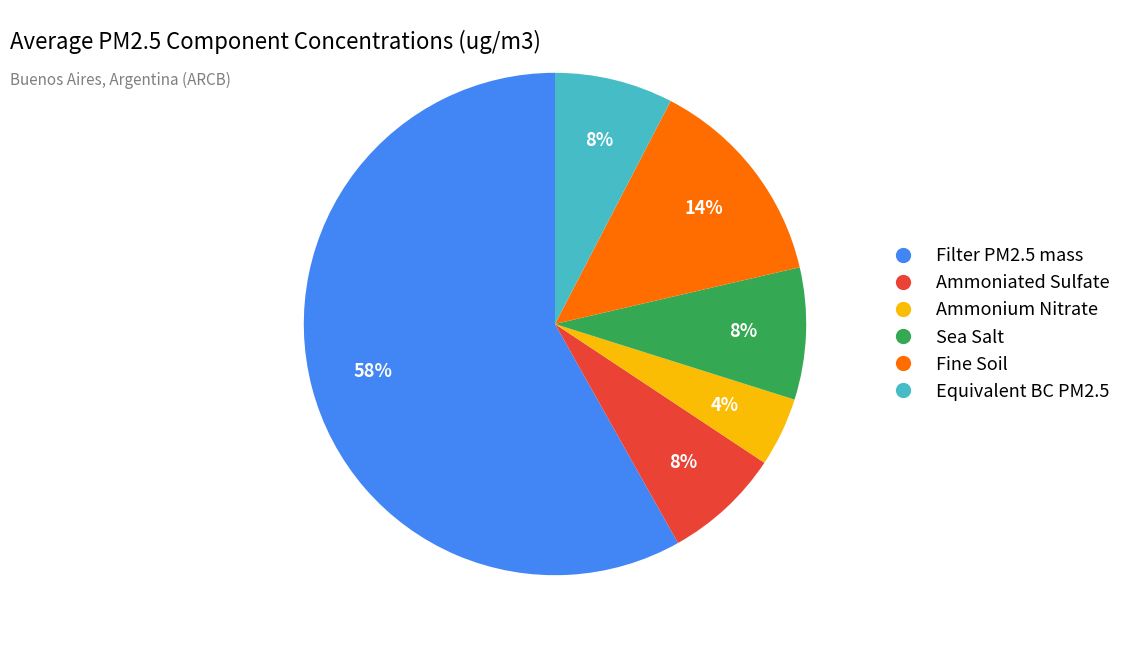

To the nearest percent, what is the difference between the largest and smallest slice percentages?

54%